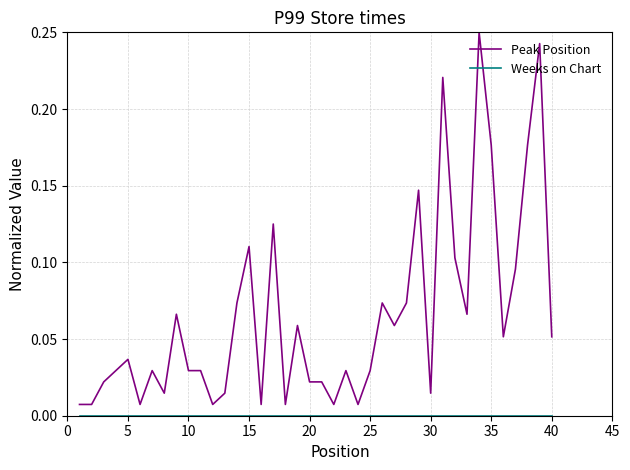

Which series has the largest range (max minus min)?

Peak Position